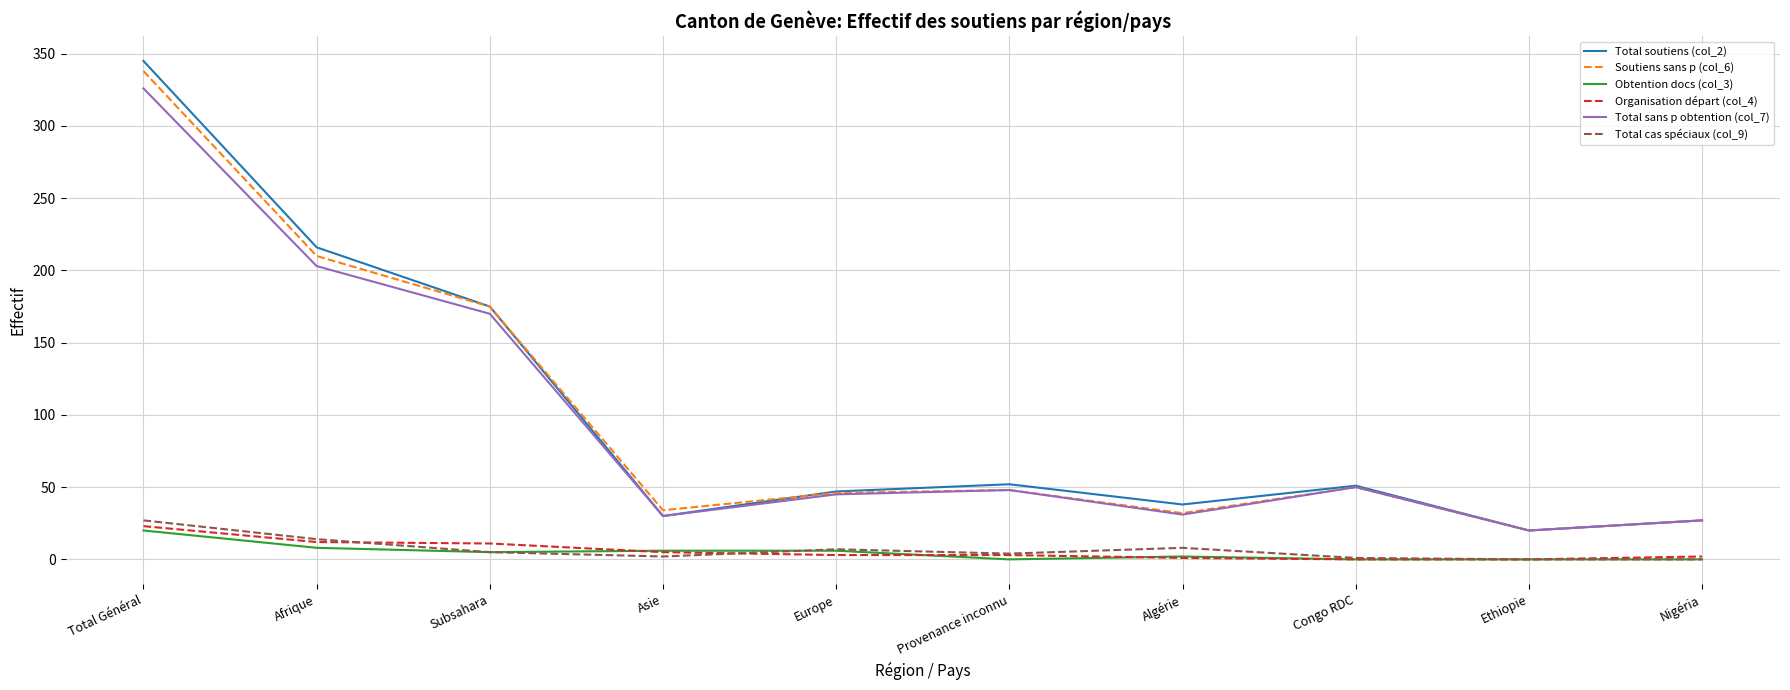

True or false: Total soutiens (col_2) and Obtention docs (col_3) cross at least once.

False